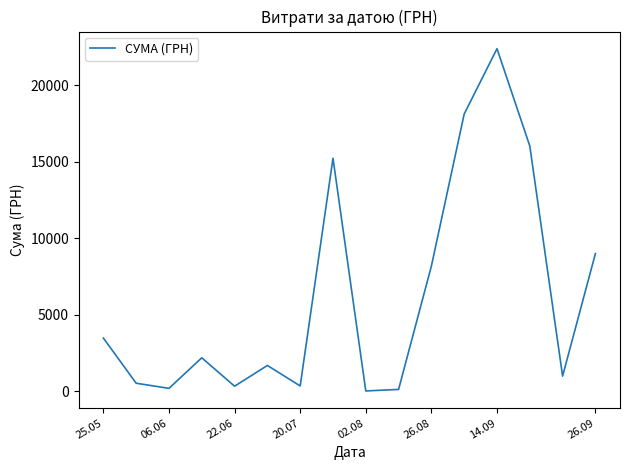

What is the maximum value shown in the chart?

22400.7